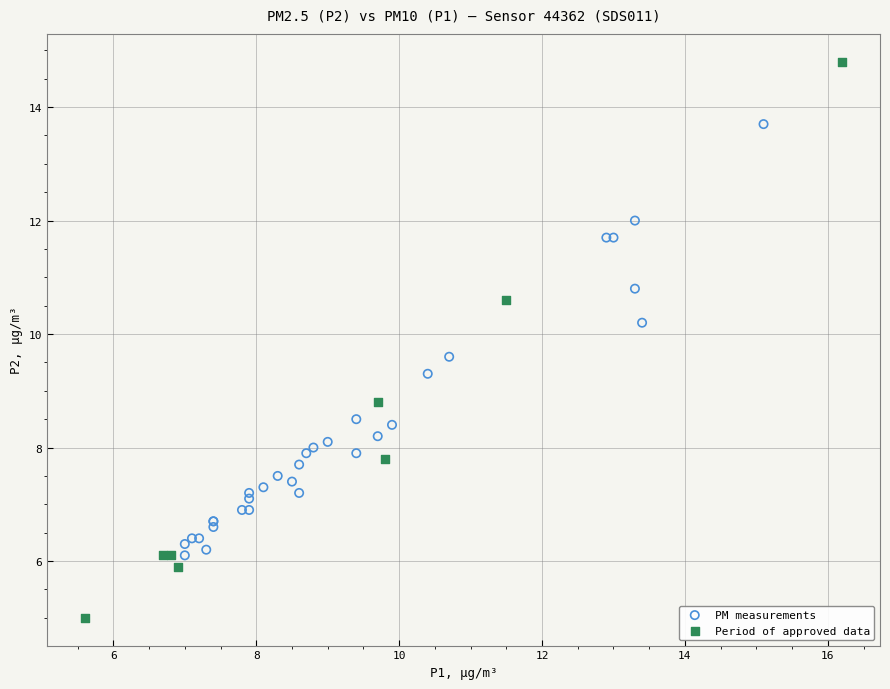

Which series has the widest spread of Y values?

Period of approved data